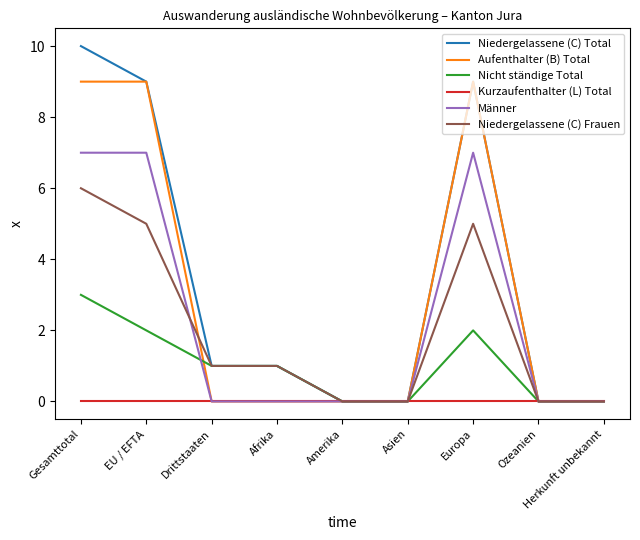

What is the difference between the Niedergelassene (C) Total values at EU / EFTA and Gesamttotal?

1